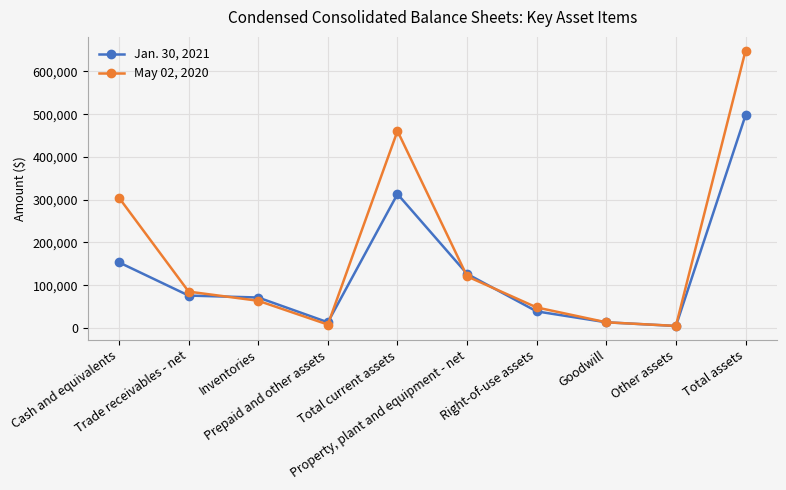

Rank the series by their average value, from highest to lowest.

May 02, 2020, Jan. 30, 2021